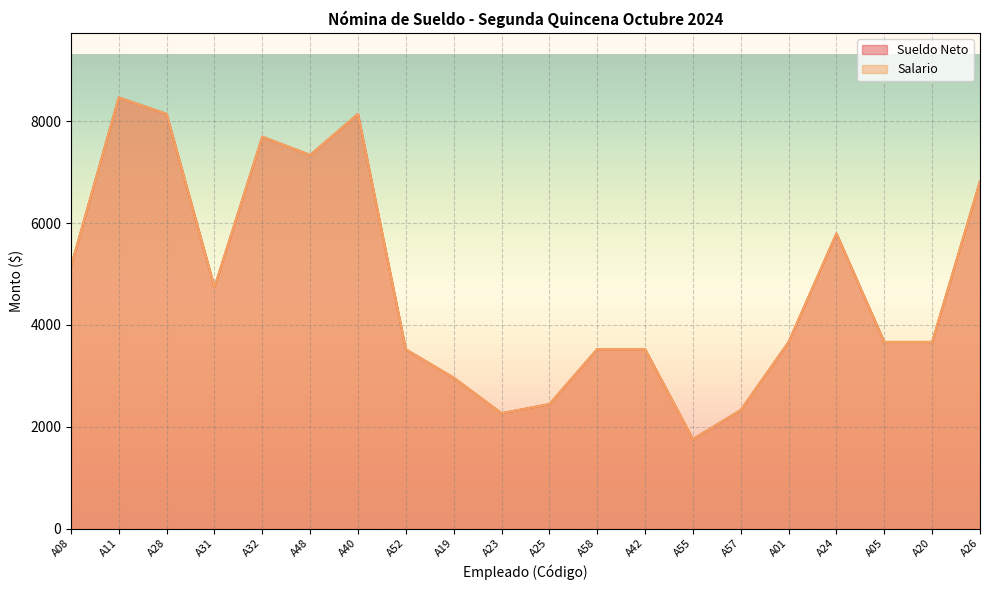

What is the maximum value shown in the chart?

8466